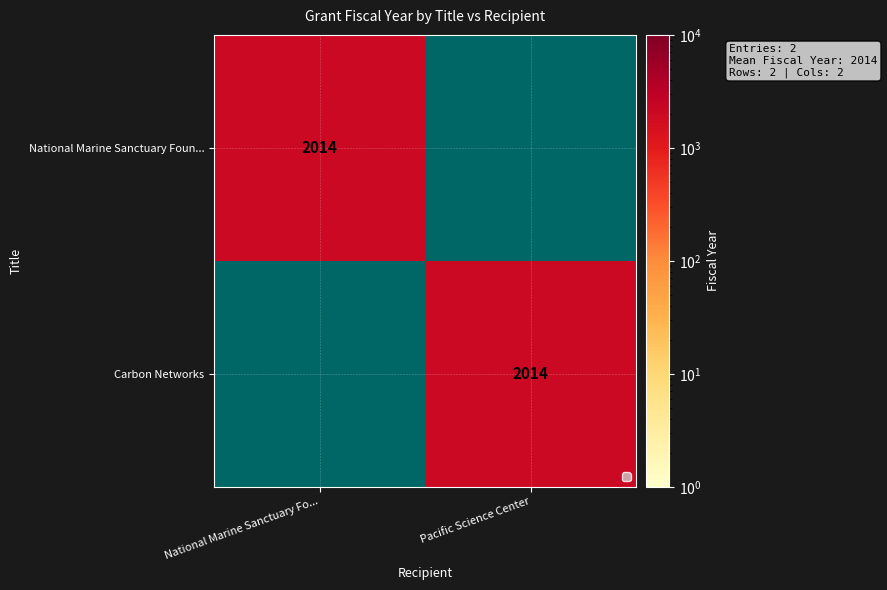

True or false: Carbon Networks has a value of 2014 at Pacific Science Center.

True